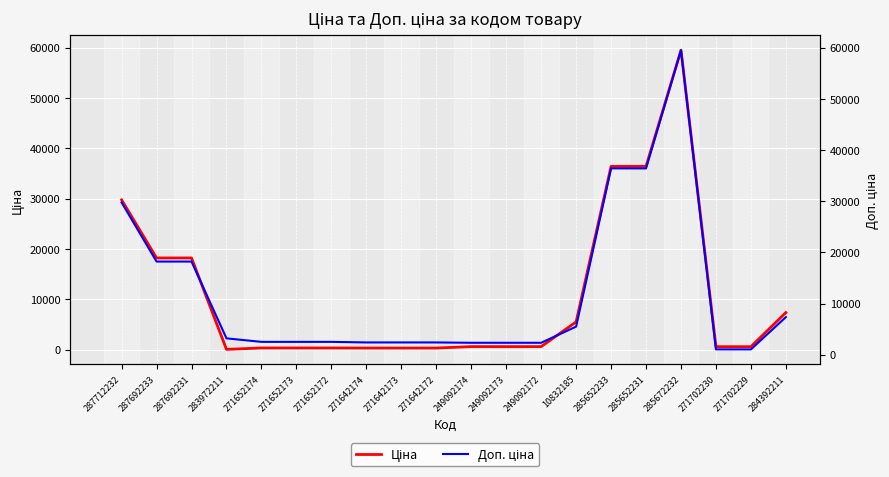

Reading right to left, extract all data points from this chart.

Ціна: 7360.2	571.6	571.6	59523.0	36424.0	36424.0	5497.3	584.9	584.9	584.9	300.6	300.6	300.6	314.7	314.7	314.7	32.0	18212.0	18212.0	29761.5
Доп. ціна: 7360.2	1048.0	1048.0	59523.0	36424.0	36424.0	5497.3	2339.7	2339.7	2339.7	2405.2	2405.2	2405.2	2517.5	2517.5	2517.5	3205.0	18212.0	18212.0	29761.5